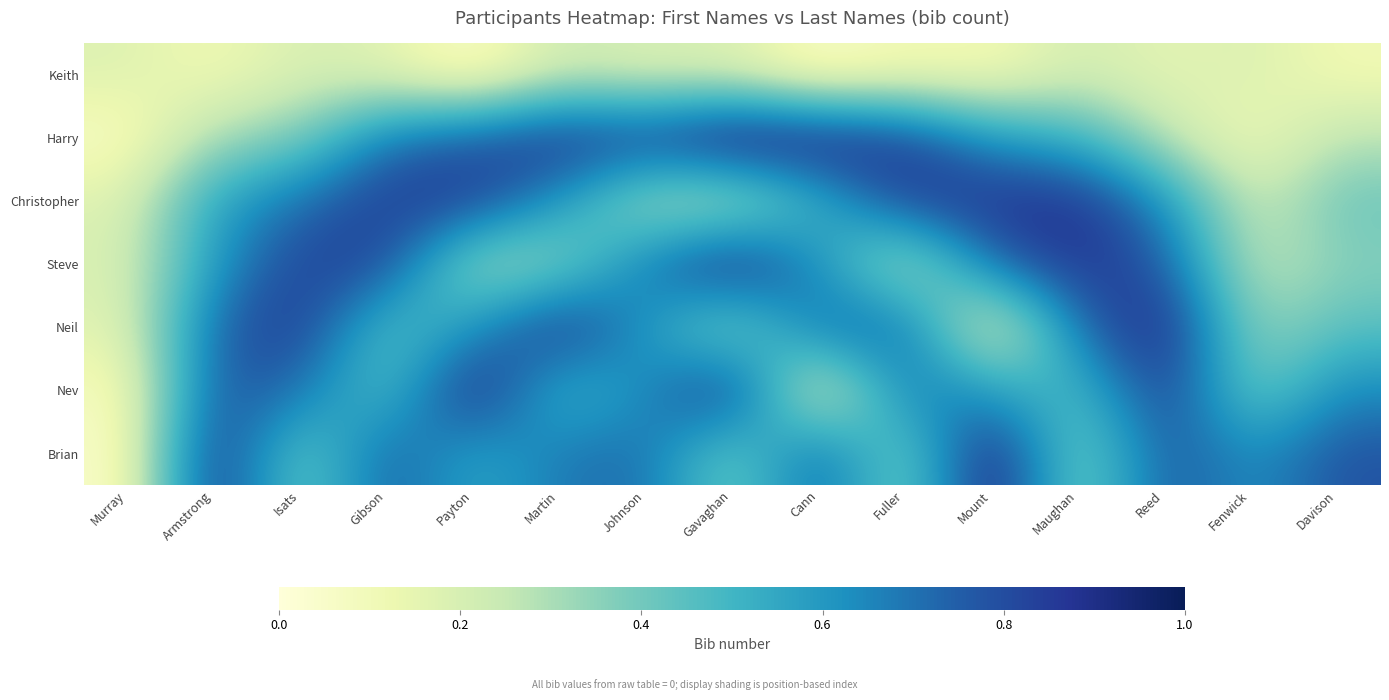

At which category is the sum across all series the highest?

Reed